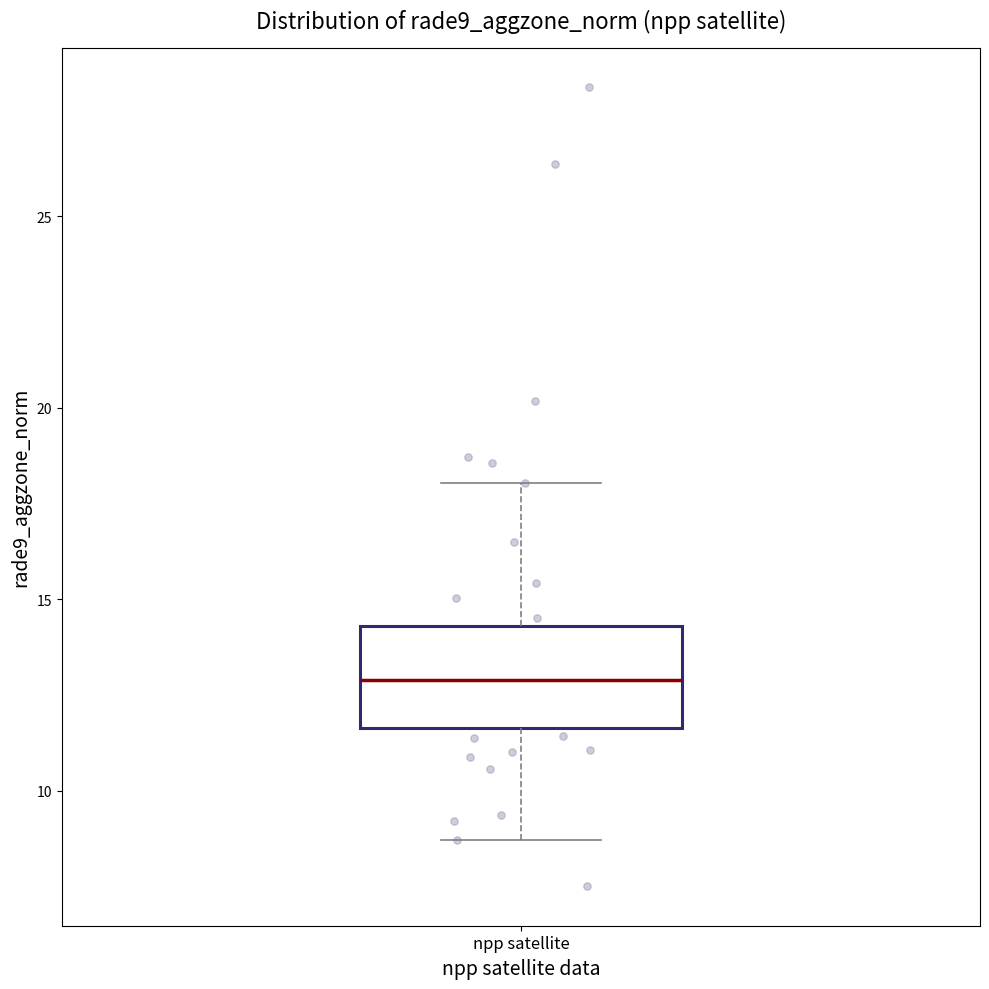

Read this box plot against the y-axis: the position of the median line, the range covered by the box, and the ends of both whiskers. The values are not printed on the chart, so give them approximately, as read against the axis.

median 13.0, box 11.5 to 14.5, whiskers 8.5 to 18.0